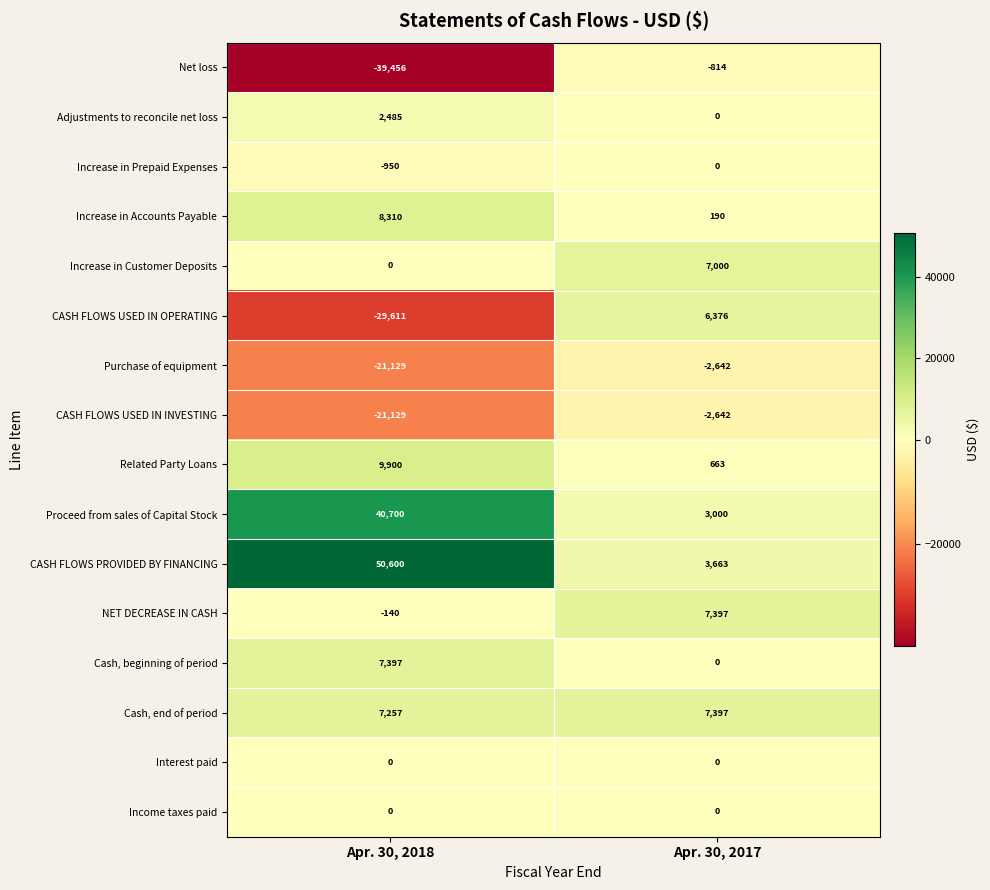

What is the difference between the maximum and minimum values in the CASH FLOWS PROVIDED BY FINANCING series?

46937